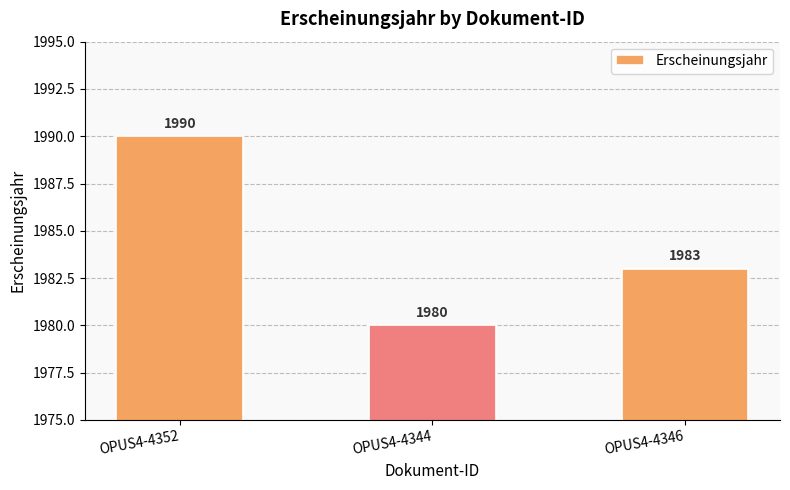

What value does the data have at OPUS4-4344?

1980